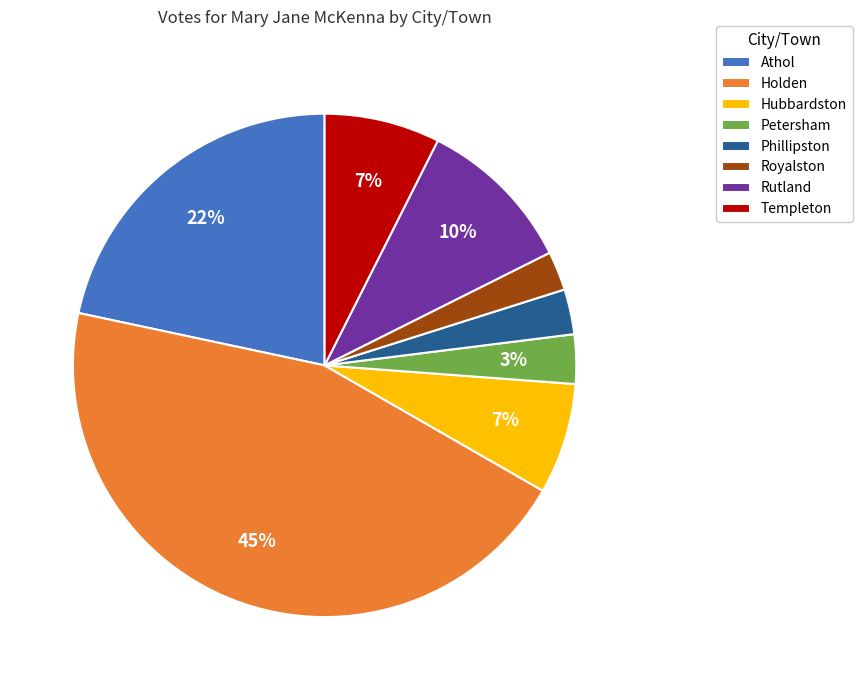

Do Rutland and Petersham together represent more than half of the pie?

No